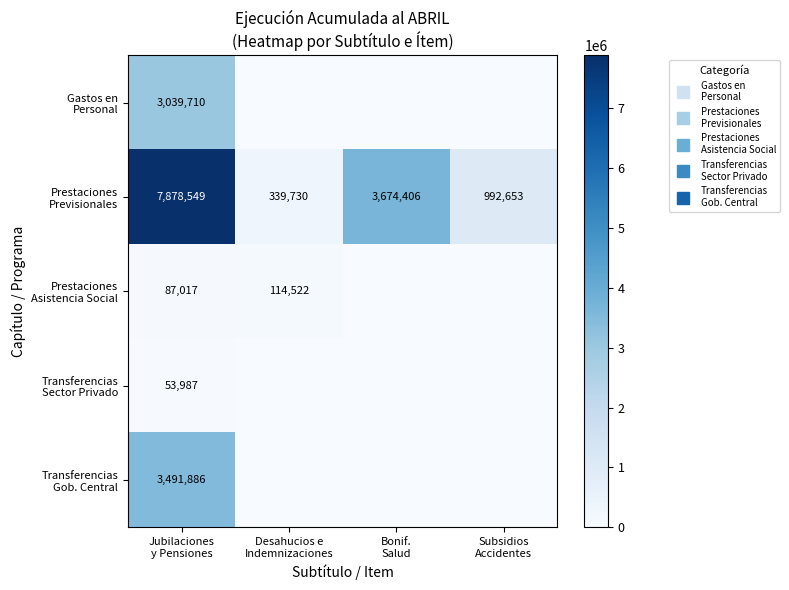

The value of Transferencias Gob. Central at Desahucios e Indemnizaciones is 0. True or false?

True